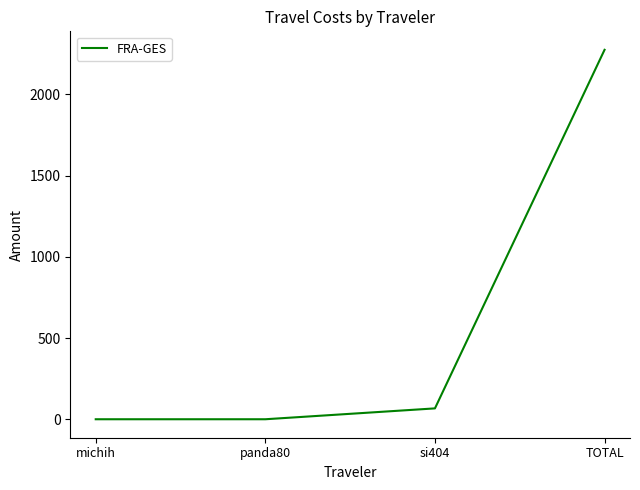

What is the minimum value shown in the chart?

0.7